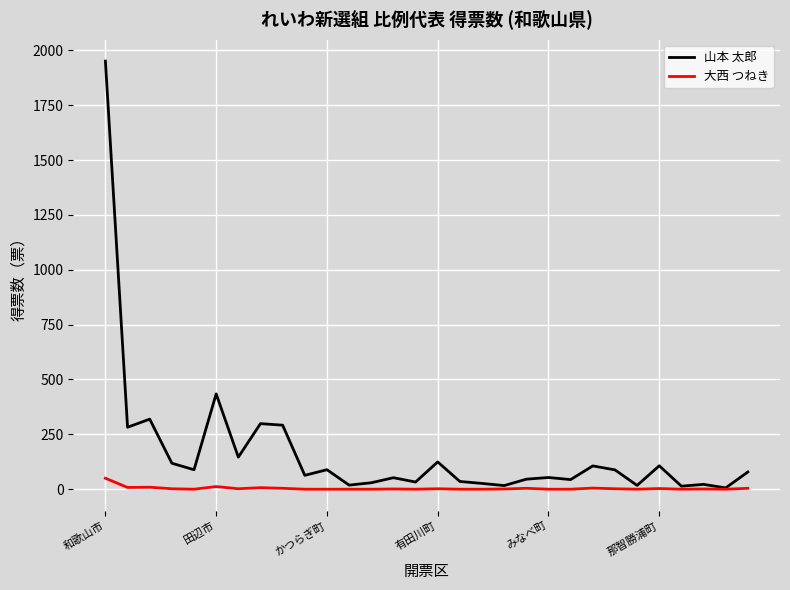

Which series has the largest total across all categories?

山本 太郎